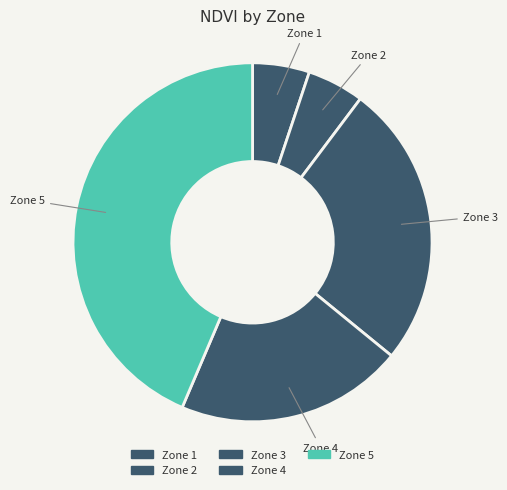

Count the number of slices in the pie.

5